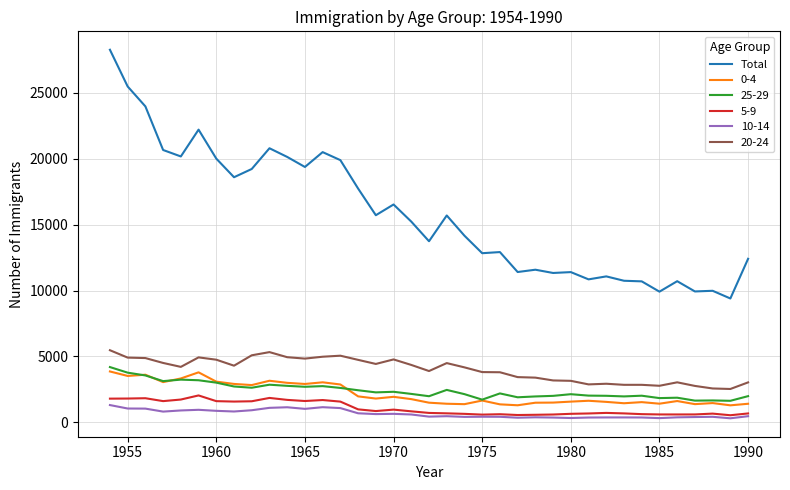

Which series has the largest total across all categories?

Total